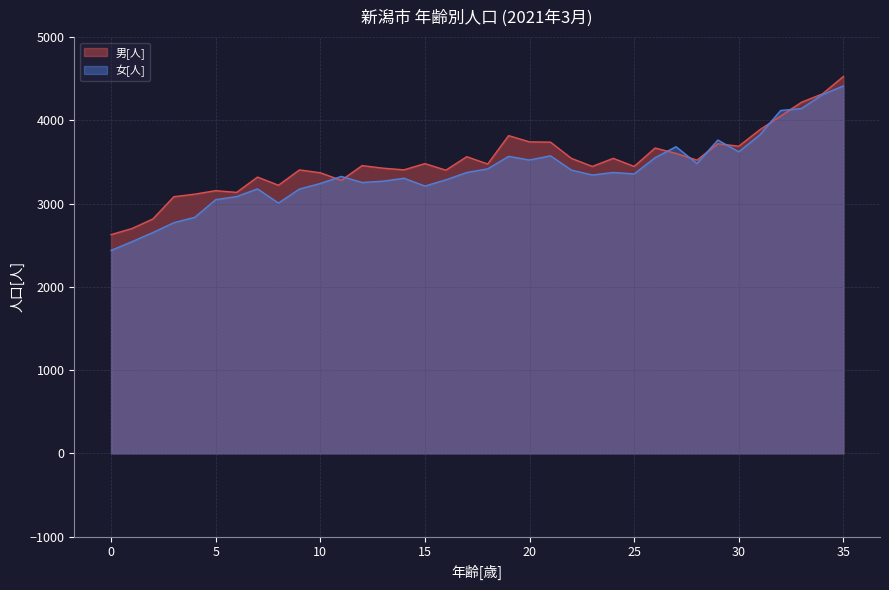

Which series has the largest total across all categories?

男[人]